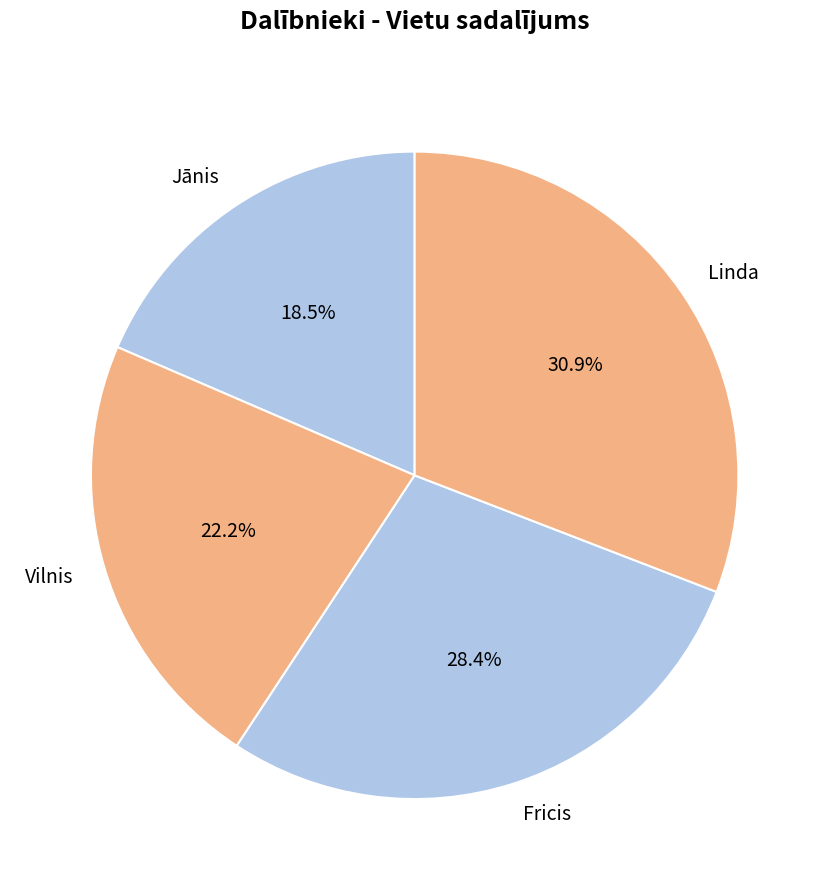

The Vilnis slice represents 16% of the pie. True or false?

False